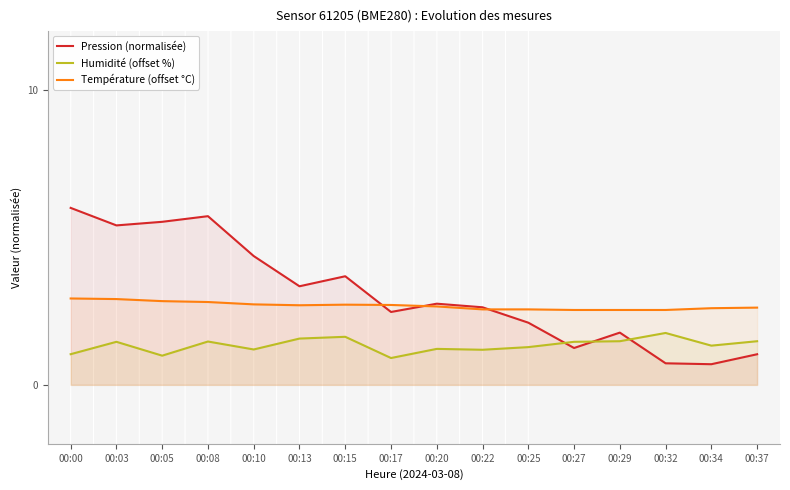

At which category does the chart reach its minimum across all series?

00:34